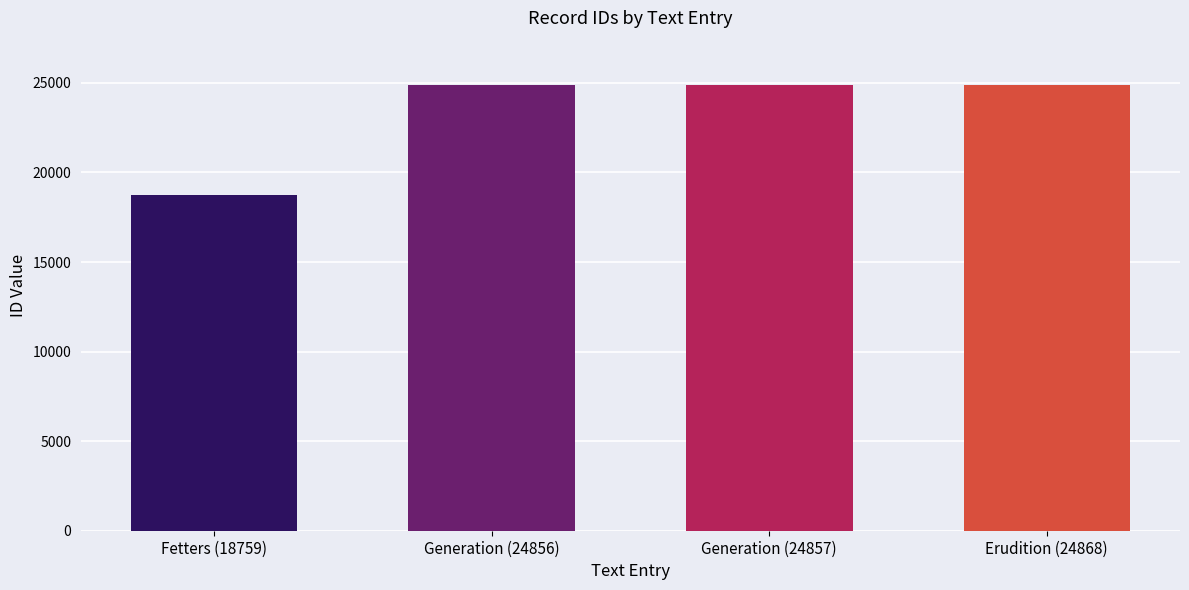

What is the difference between the maximum and minimum values?

6109